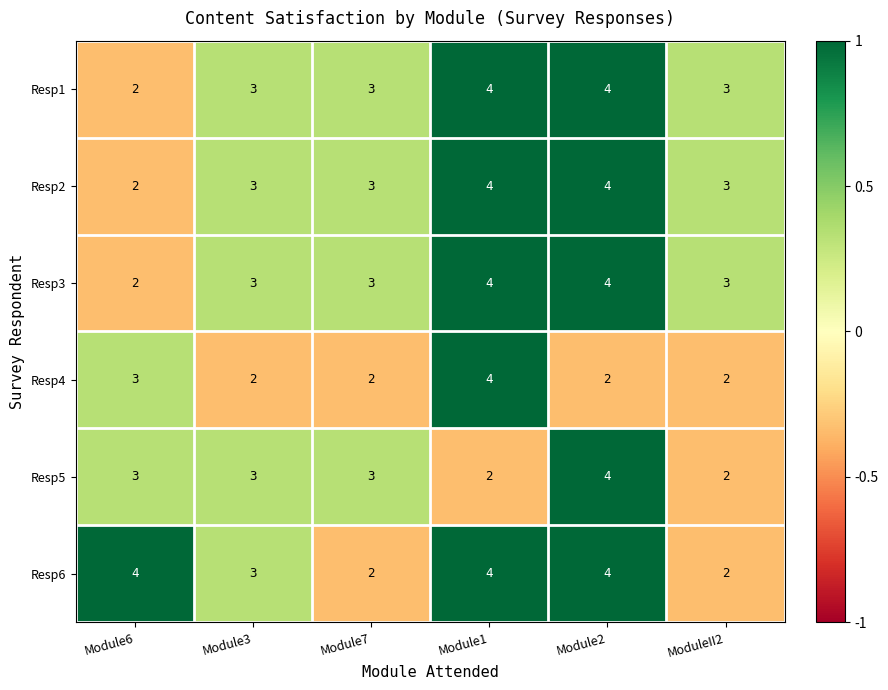

What is the total value across all series at Module6?

16